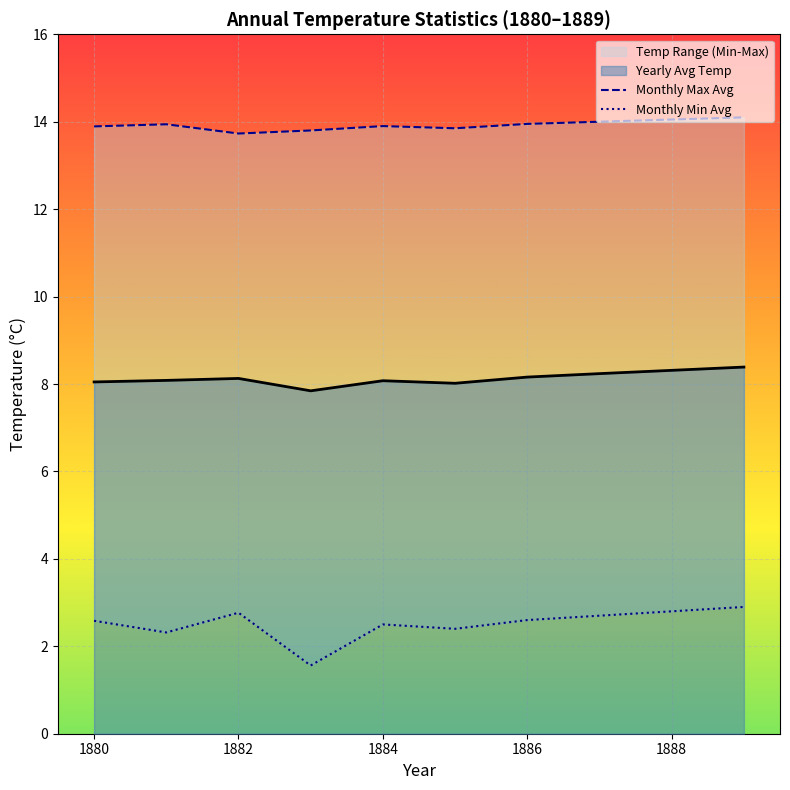

What is the lowest value of the Yearly Avg Temp series?

7.8